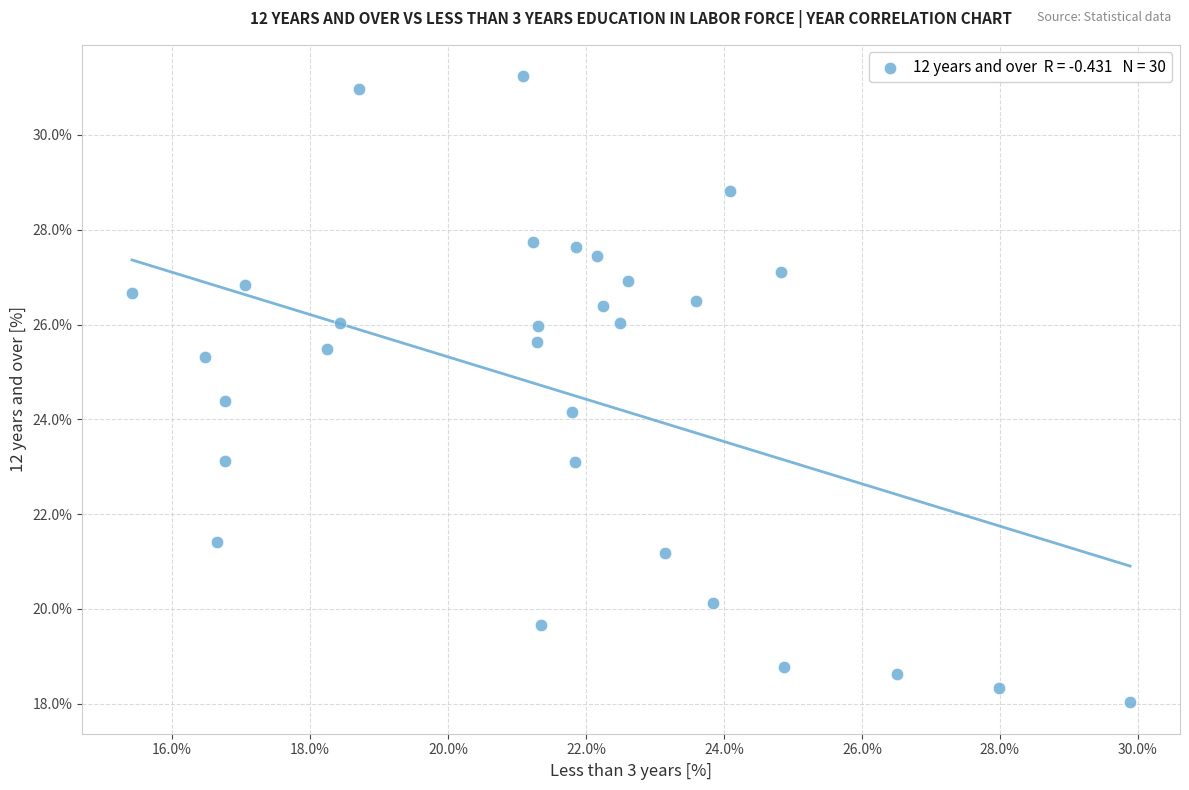

What is the range of Y values (max minus min)?

13.2